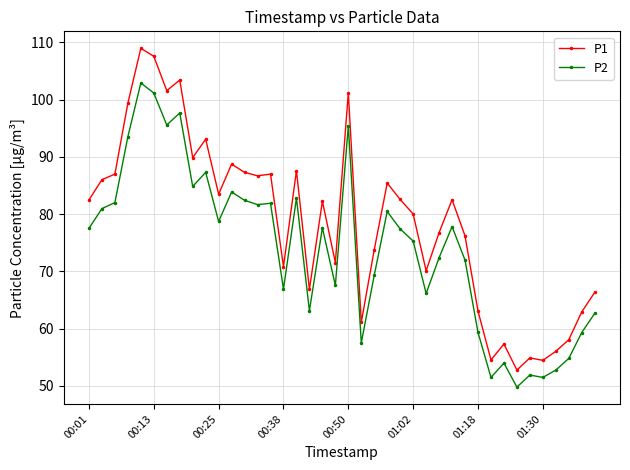

True or false: P1 and P2 intersect in this chart.

False